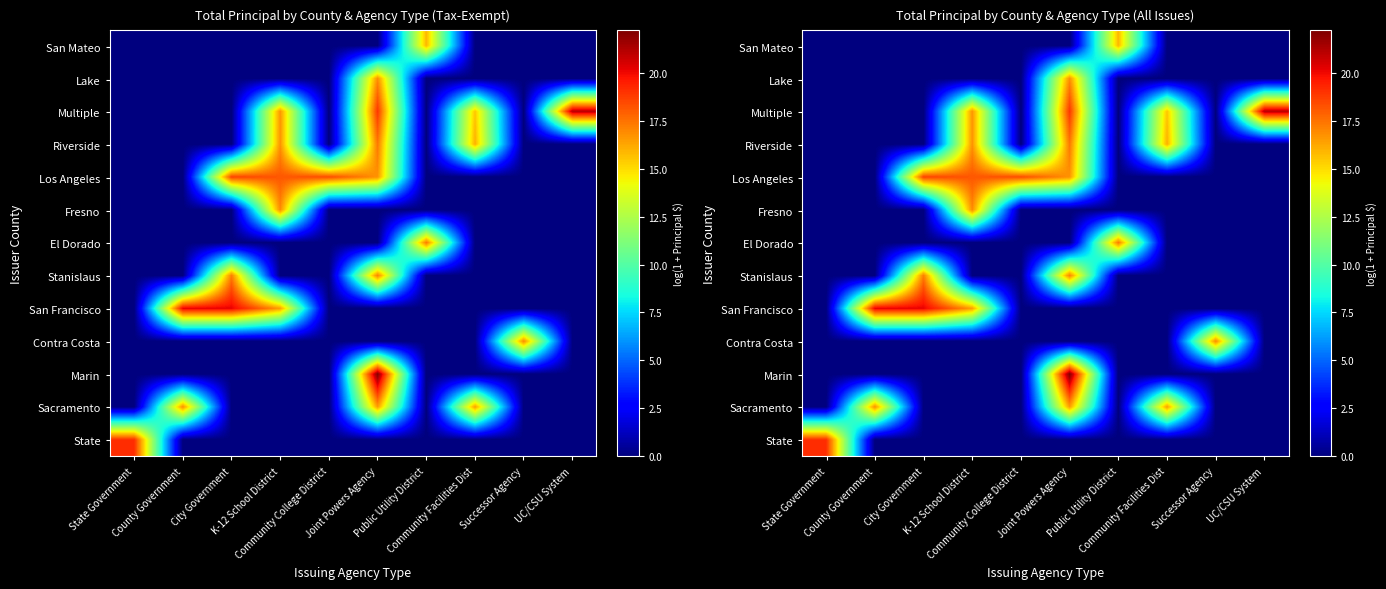

What is the difference between the maximum and minimum values in the San Francisco series?

20.1